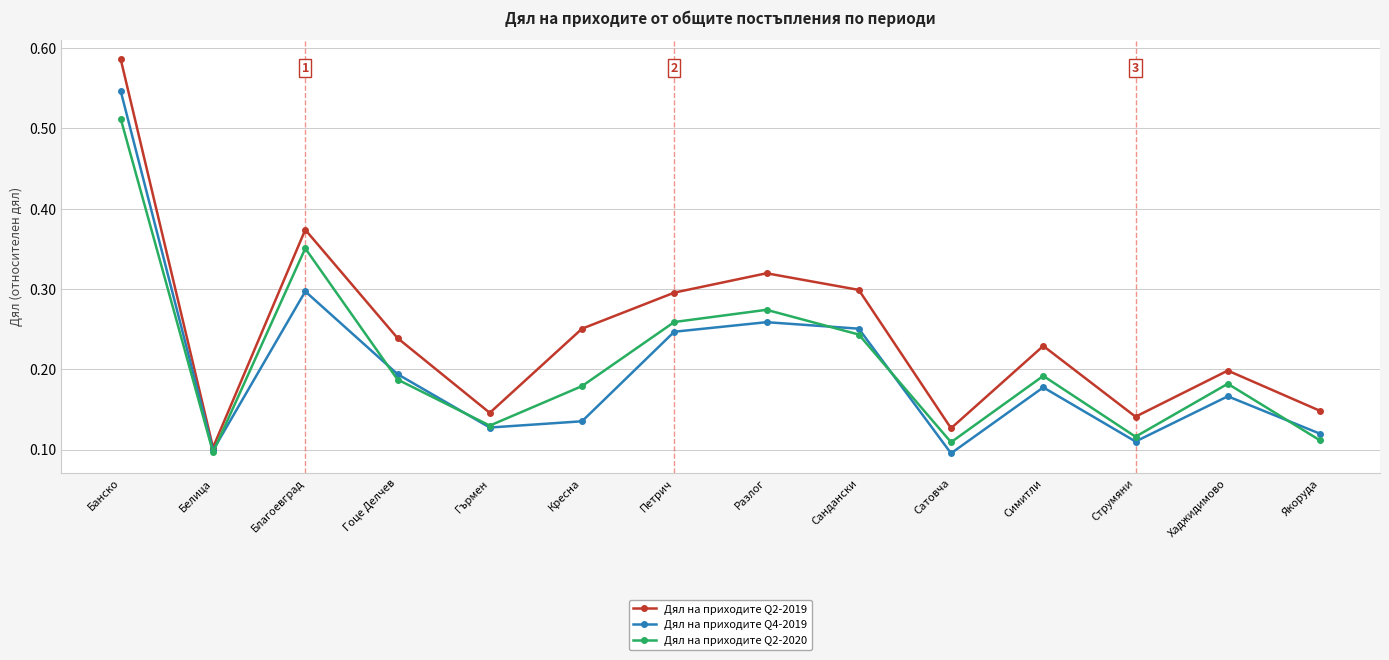

Is the value of Дял на приходите Q2-2019 at Кресна greater than the value of Дял на приходите Q2-2020 at Якоруда?

Yes